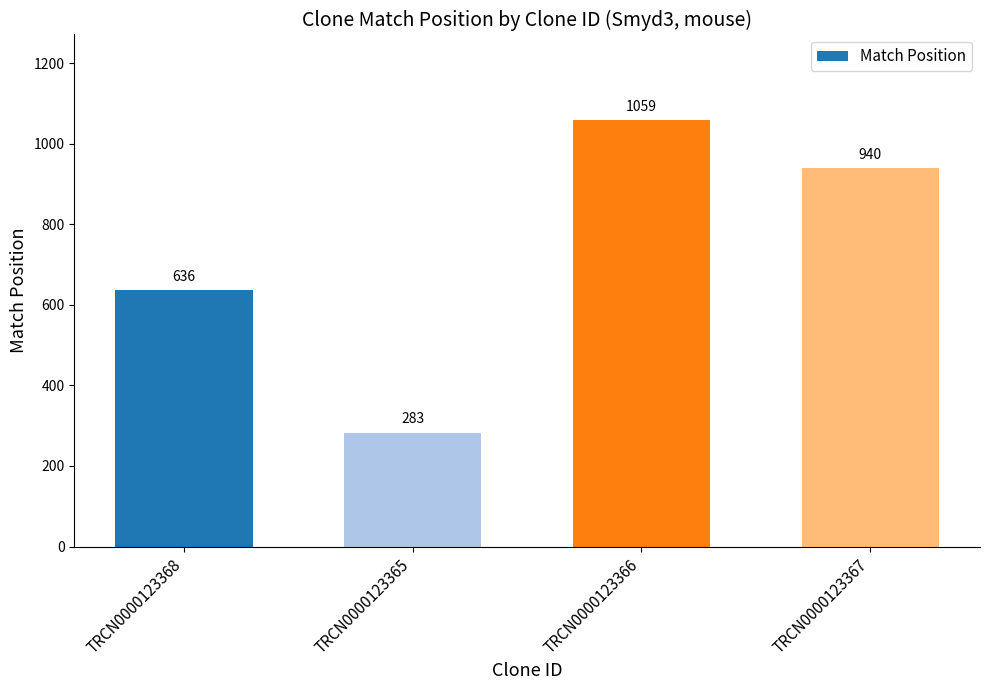

Reading left to right, extract all data points from this chart.

TRCN0000123368=636	TRCN0000123365=283	TRCN0000123366=1059	TRCN0000123367=940